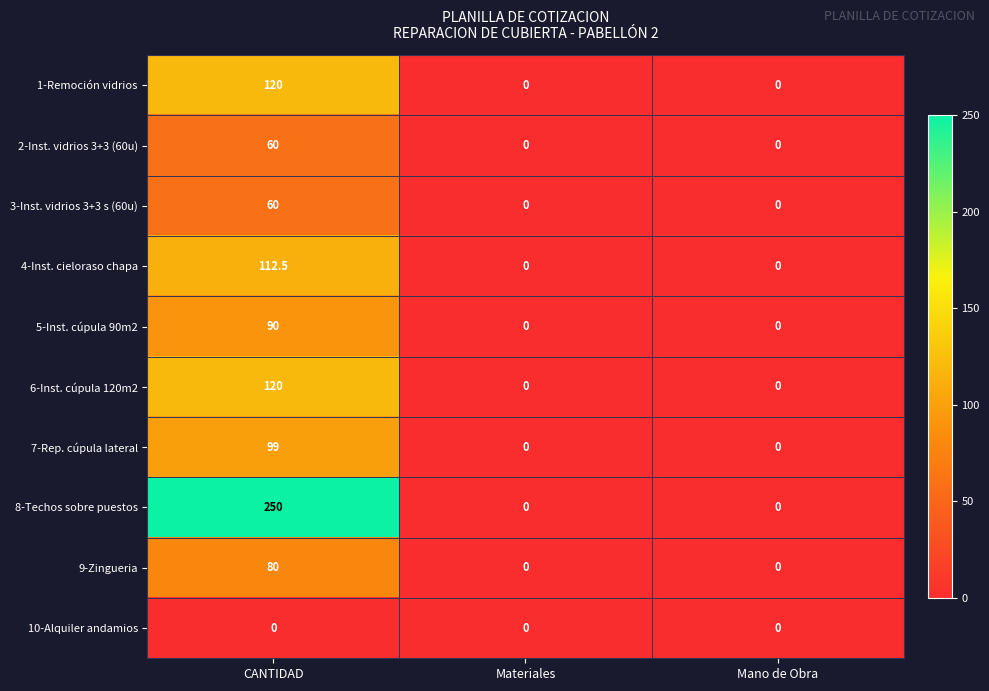

Which series has the largest total across all categories?

8-Techos sobre puestos